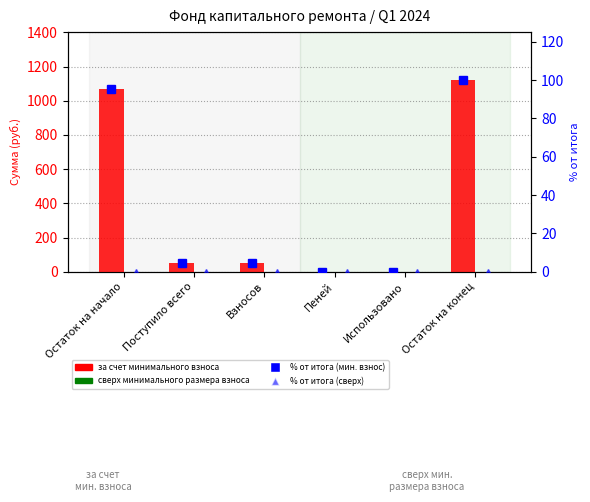

At which label does за счет минимального взноса first exceed 51?

Остаток на начало